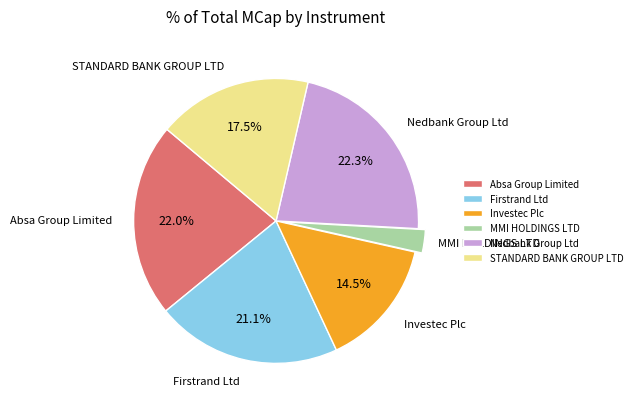

What is the ratio of the value at STANDARD BANK GROUP LTD to the value at Absa Group Limited?

0.8